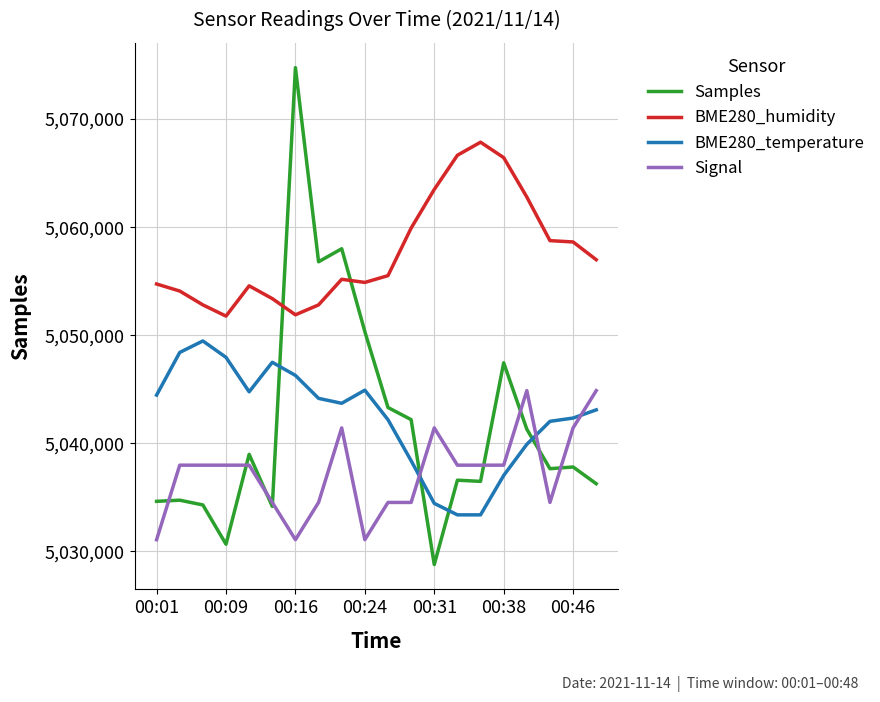

Which series has the largest total across all categories?

BME280_humidity